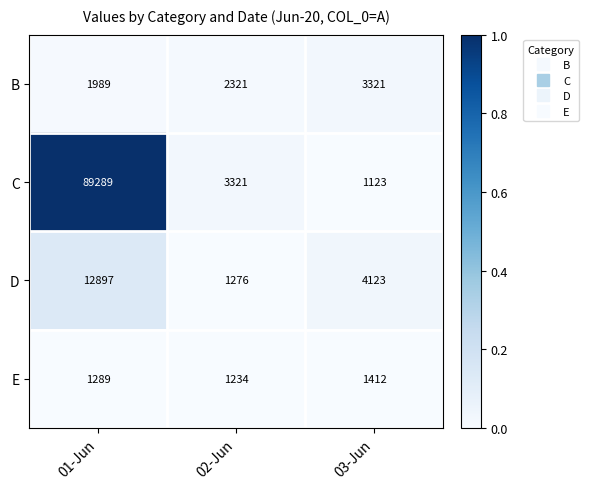

True or false: E has a value of 870 at 01-Jun.

False